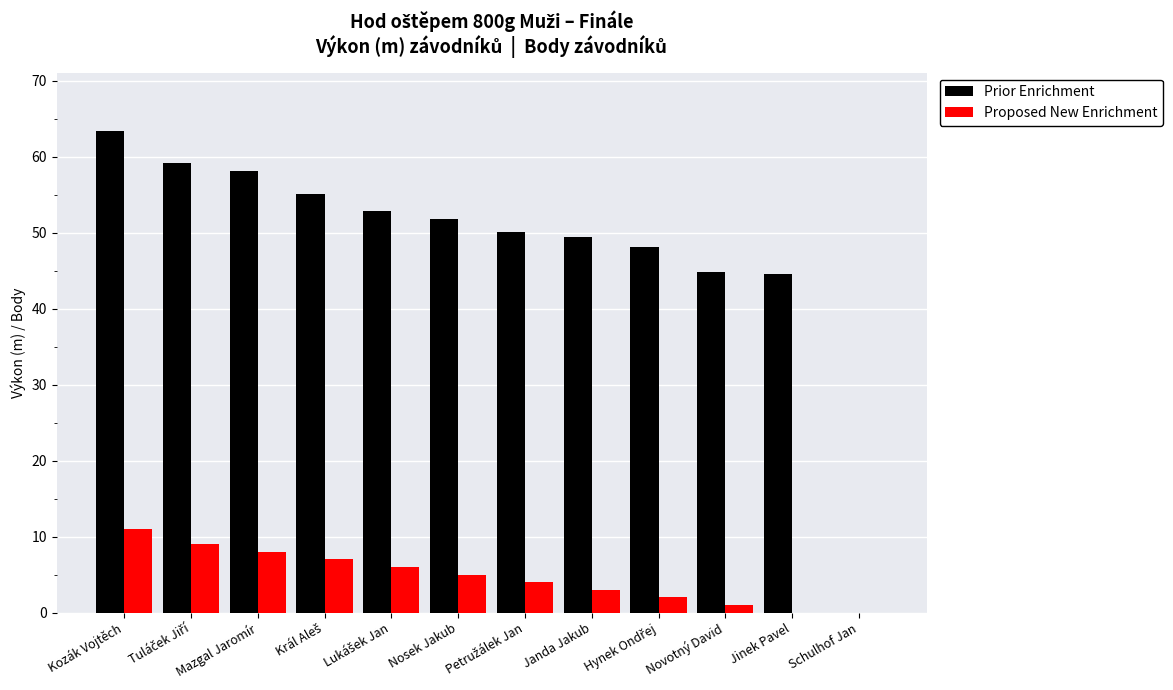

What is the sum of all Prior Enrichment values?

577.4